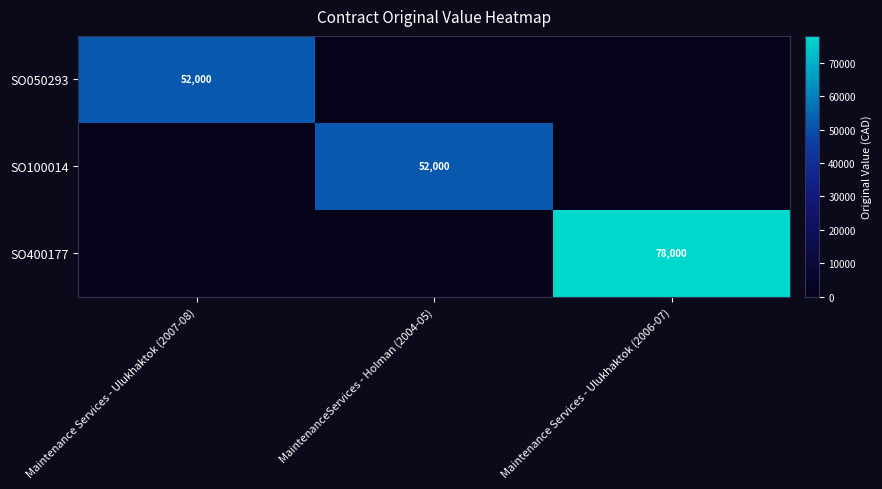

True or false: SO050293 has a value of 12024 at Maintenance Services - Ulukhaktok (2007-08).

False